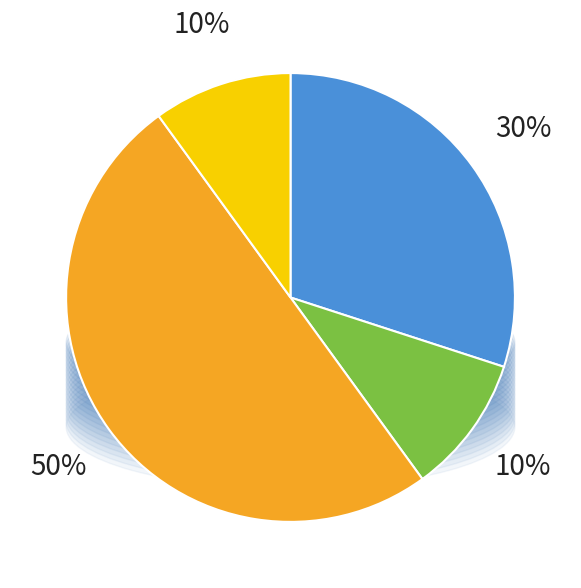

Count the number of slices in the pie.

4